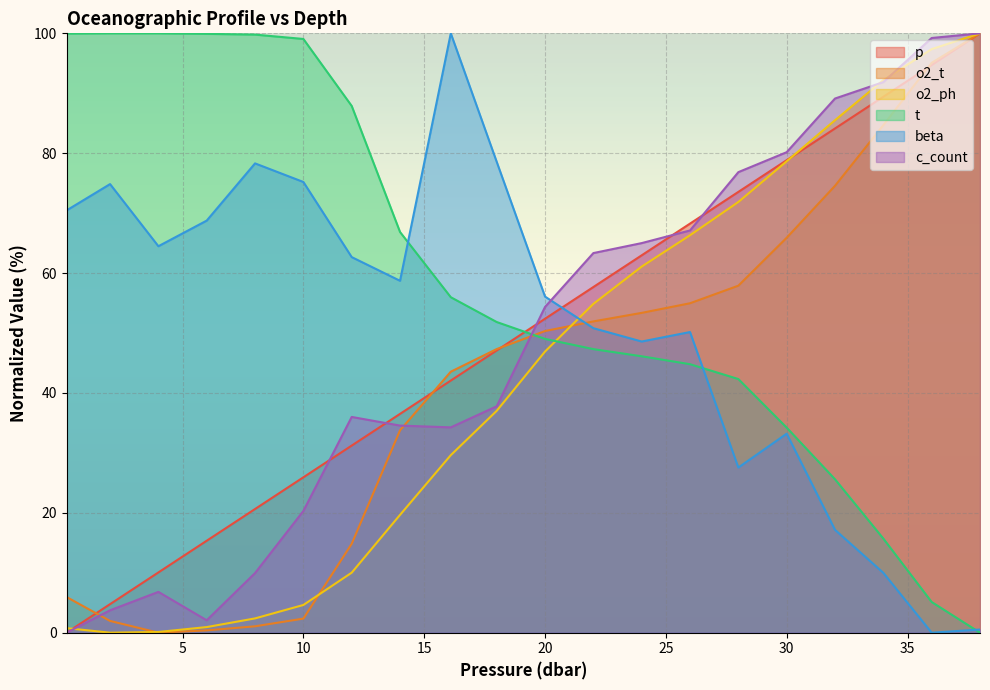

At 34.0, list the series in order from largest to smallest.

o2_ph, c_count, p, o2_t, t, beta